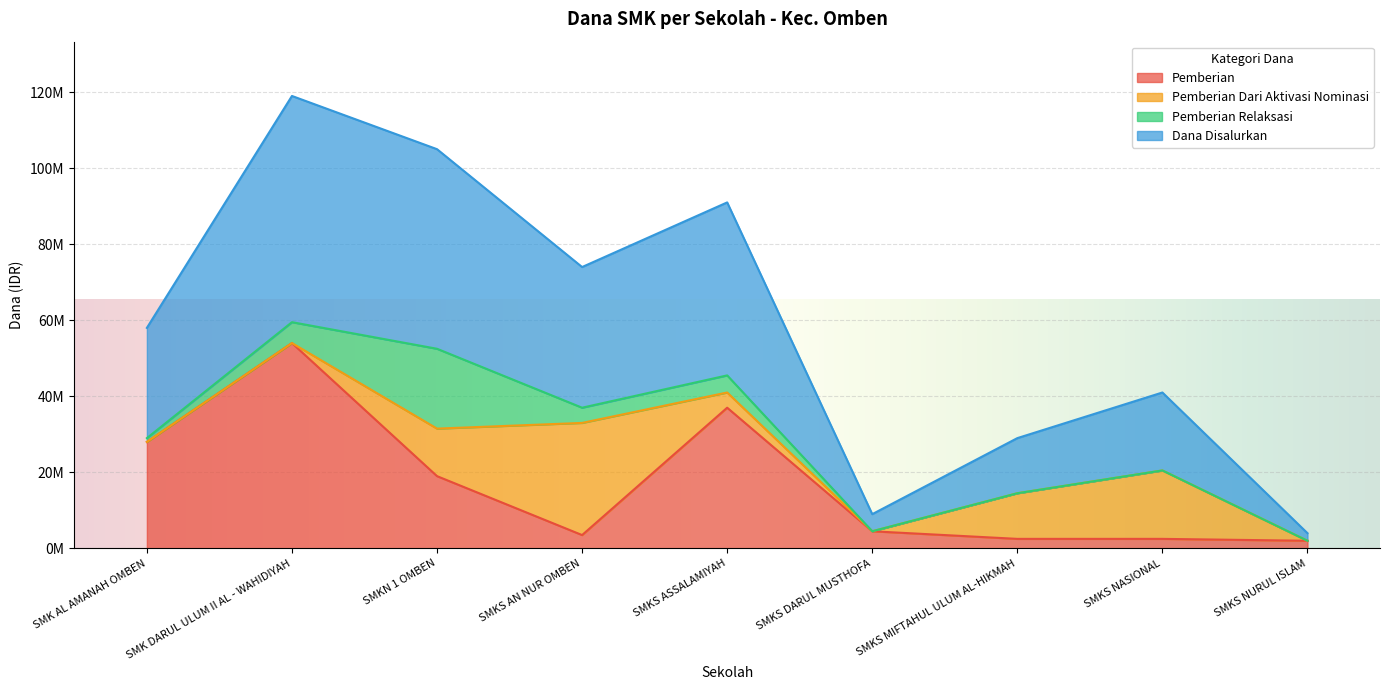

What are all the series names shown in the legend?

Pemberian, Pemberian Dari Aktivasi Nominasi, Pemberian Relaksasi, Dana Disalurkan